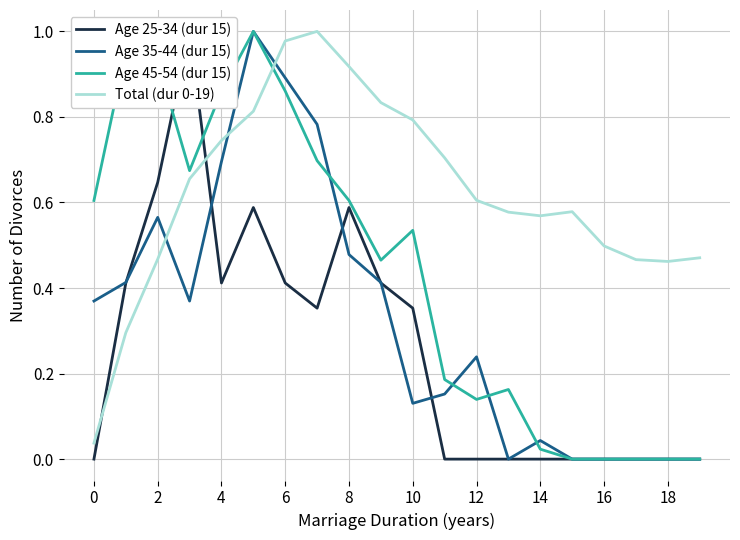

Which series has the largest total across all categories?

Total (dur 0-19)